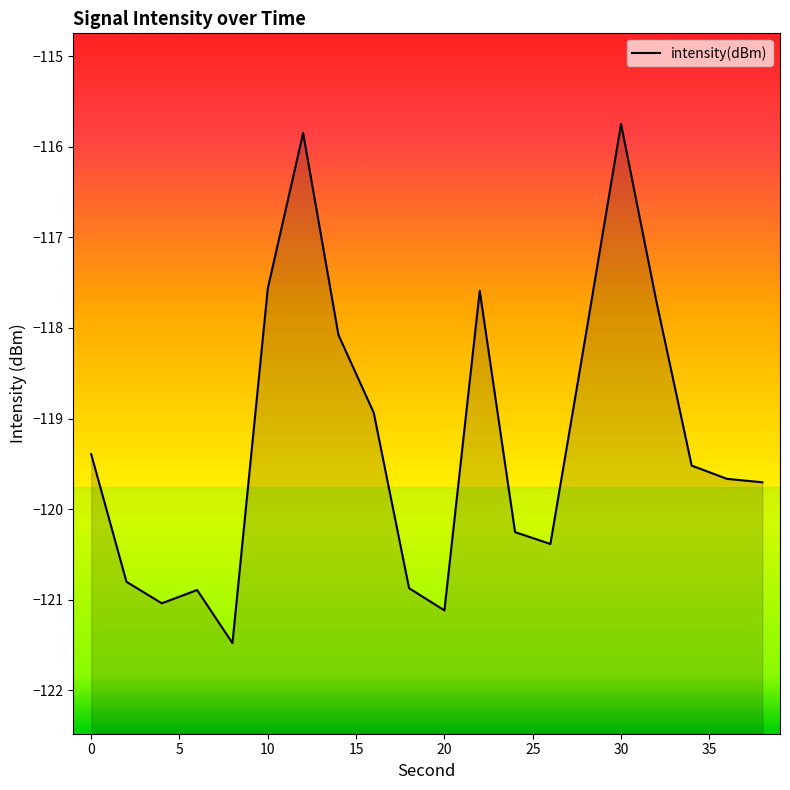

What is the difference between the maximum and minimum values?

5.7